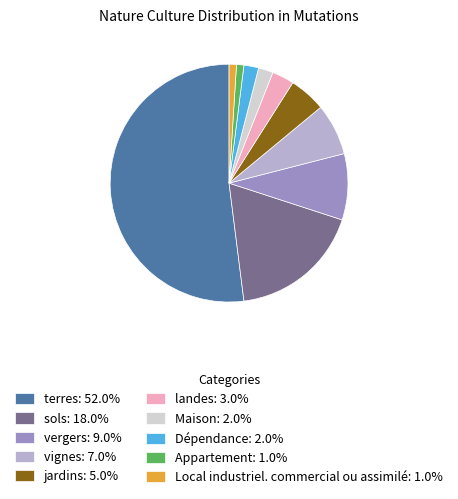

Is it true that terres is 52% of the pie?

True